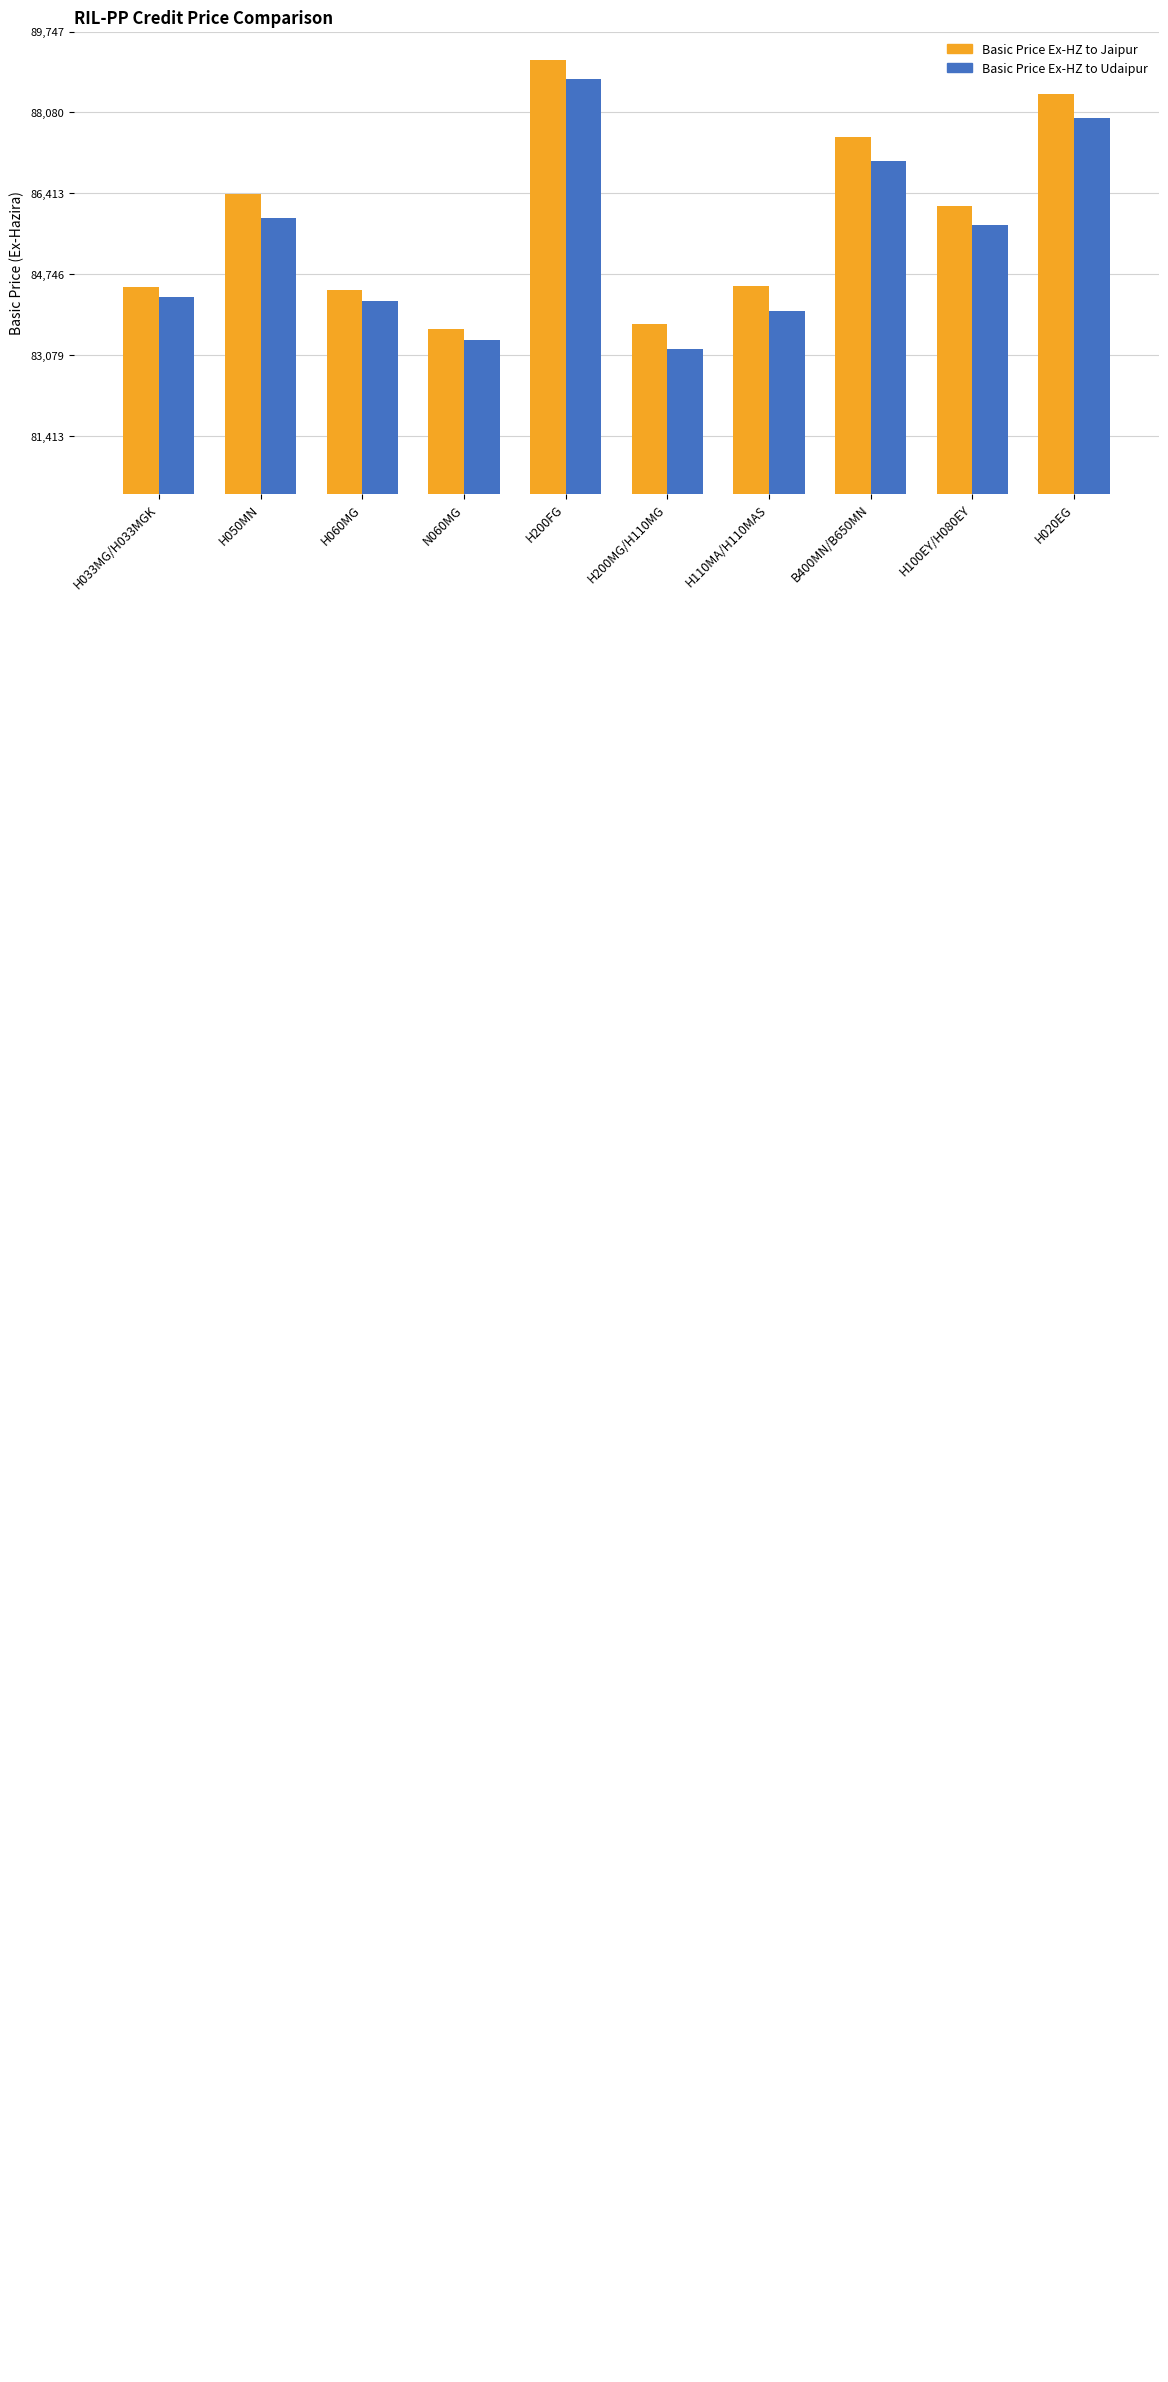

Is it true that Basic Price Ex-HZ to Udaipur equals 118047 at H033MG/H033MGK?

False